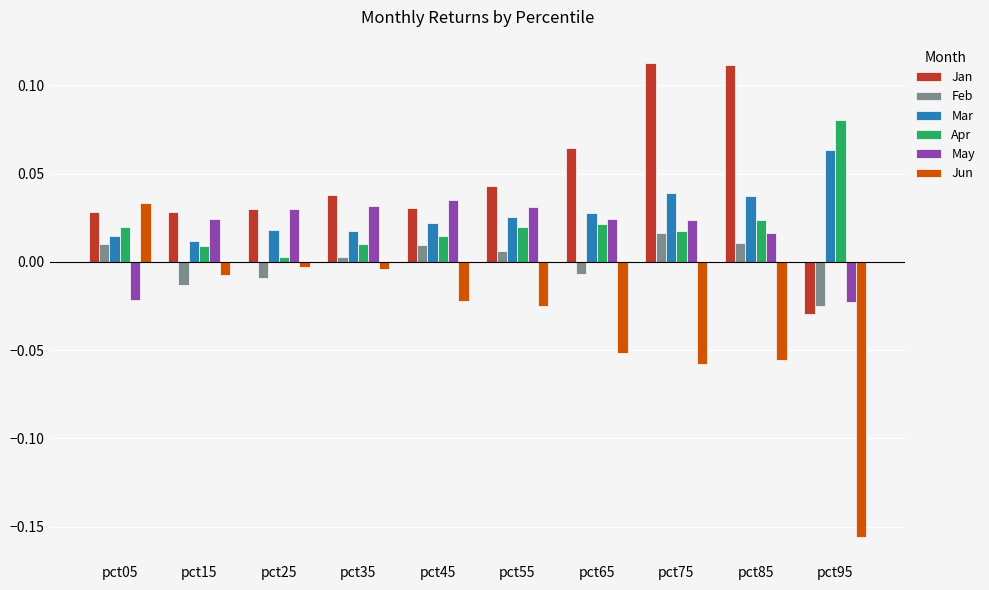

How many data points in Jun are above 0?

1